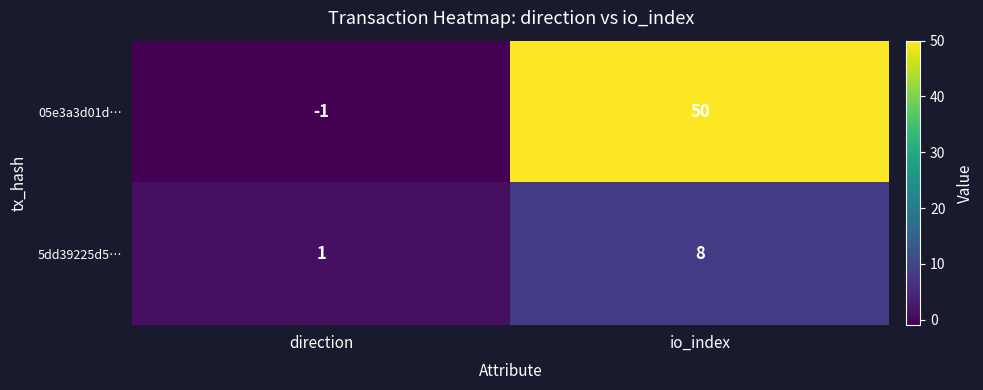

True or false: 05e3a3d01d… has a value of 50 at io_index.

True